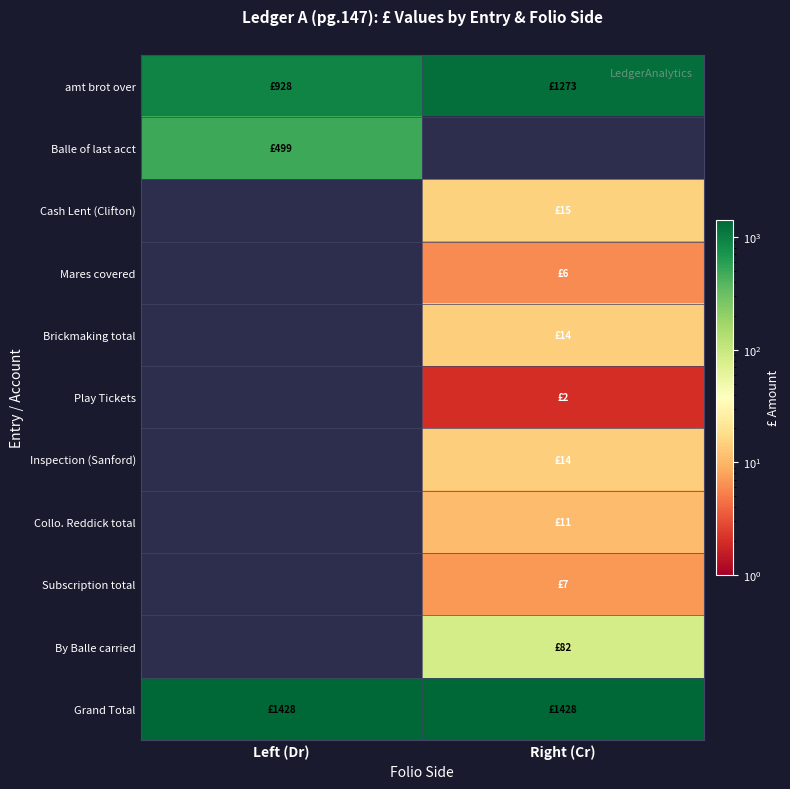

Between Right (Cr) and Left (Dr), which is larger?

Right (Cr)